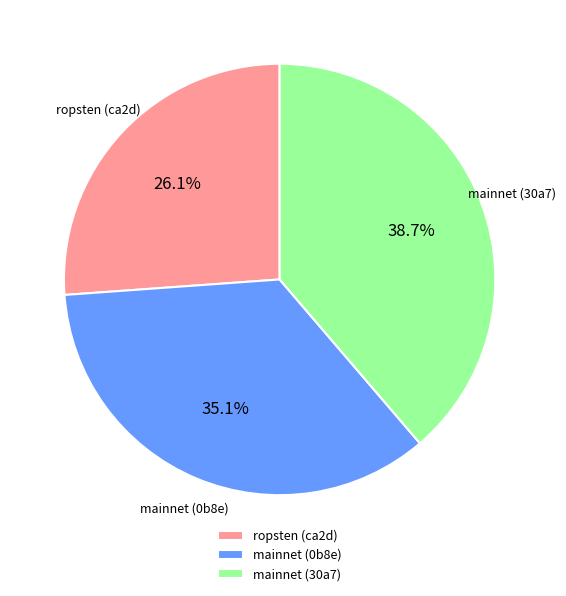

Does ropsten (ca2d) account for over 50% of the chart?

No